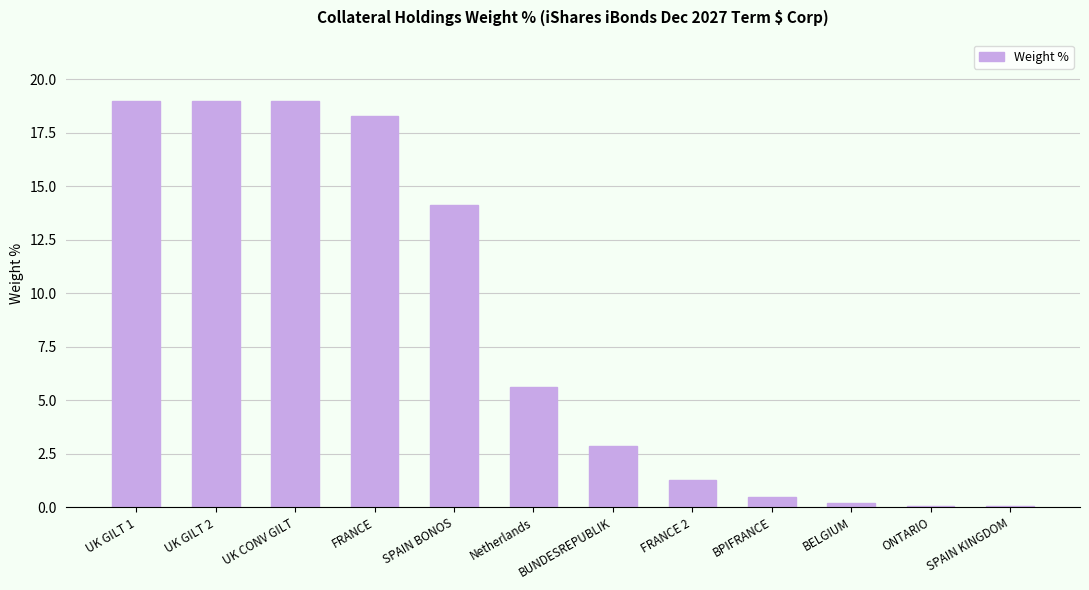

What is the ratio of the value at FRANCE to the value at UK CONV GILT?

1.0